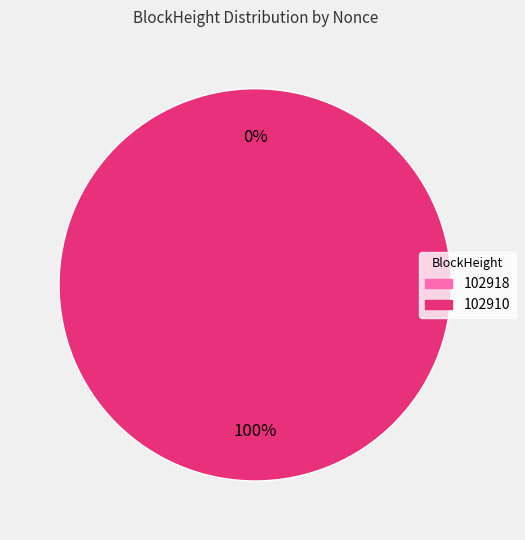

Count the number of slices in the pie.

2